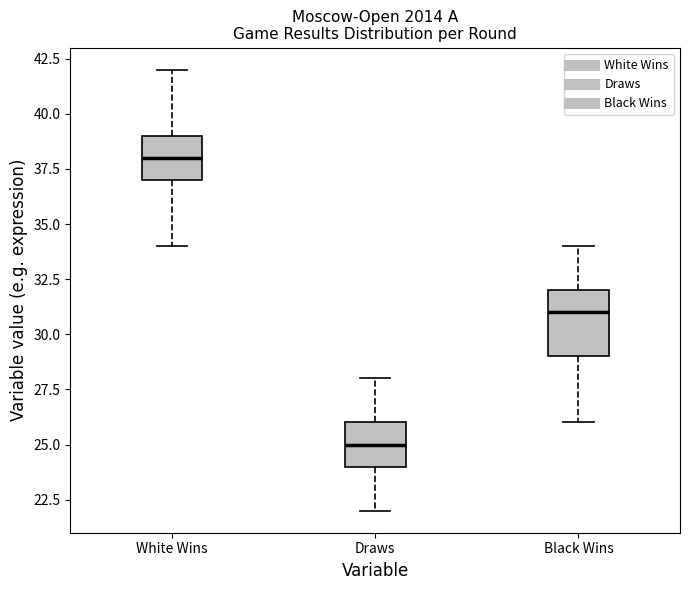

Which box is the tallest, from its lower edge to its upper edge?

Black Wins